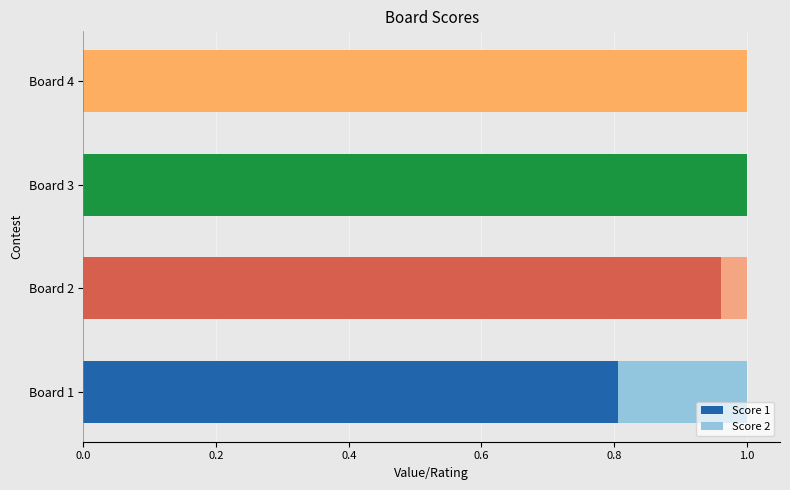

Is it true that Score 1 equals 1.0 at Board 4?

True